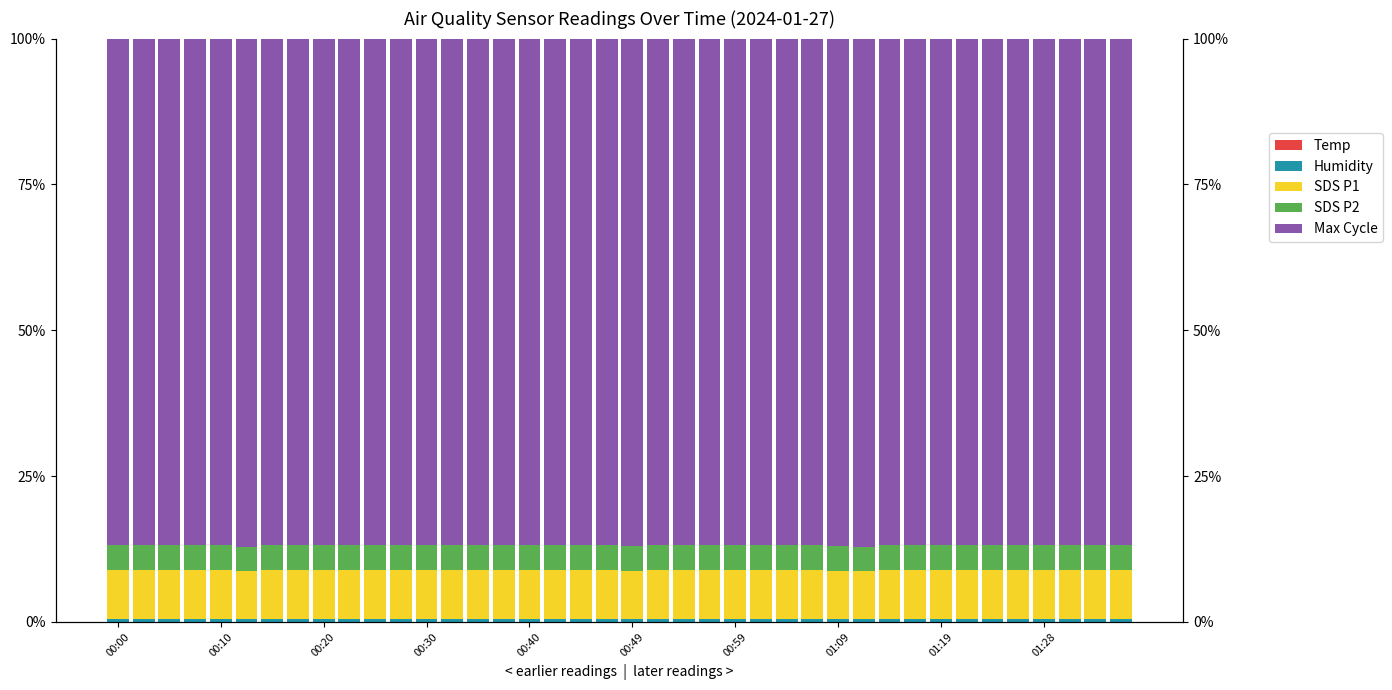

At which category does the chart reach its peak across all series?

00:49